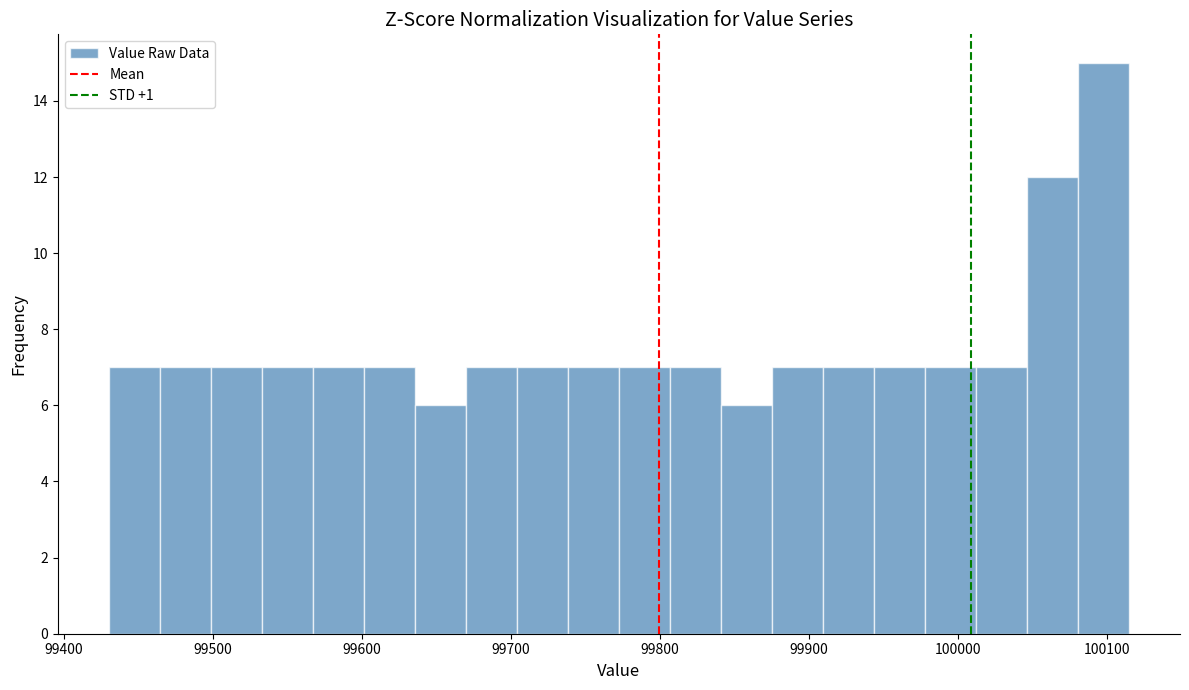

Read against the x-axis, roughly where is the centre of the tallest bar?

100100